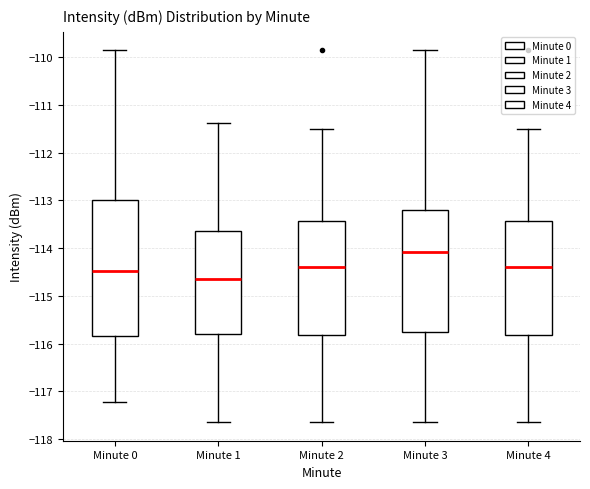

Which box is the tallest, from its lower edge to its upper edge?

Minute 0